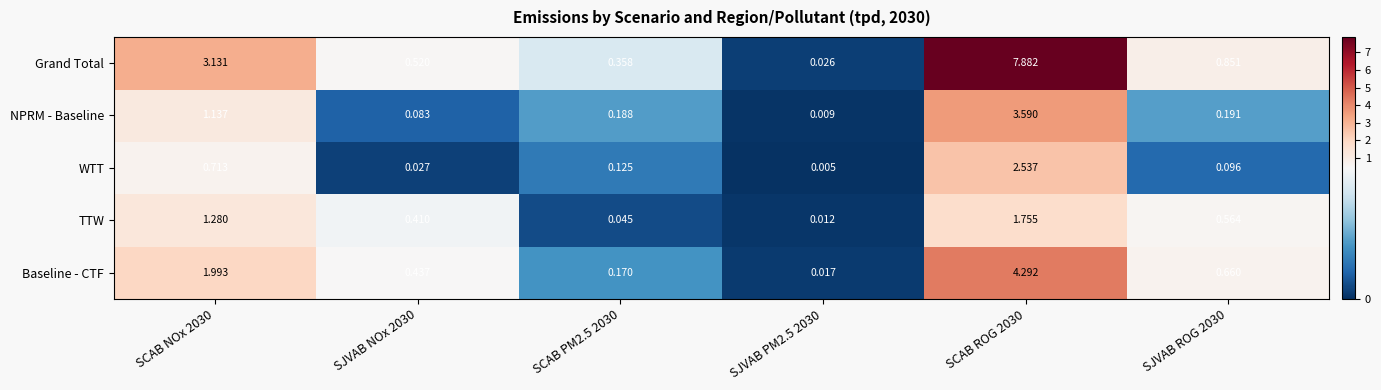

How many series are shown in this chart?

5